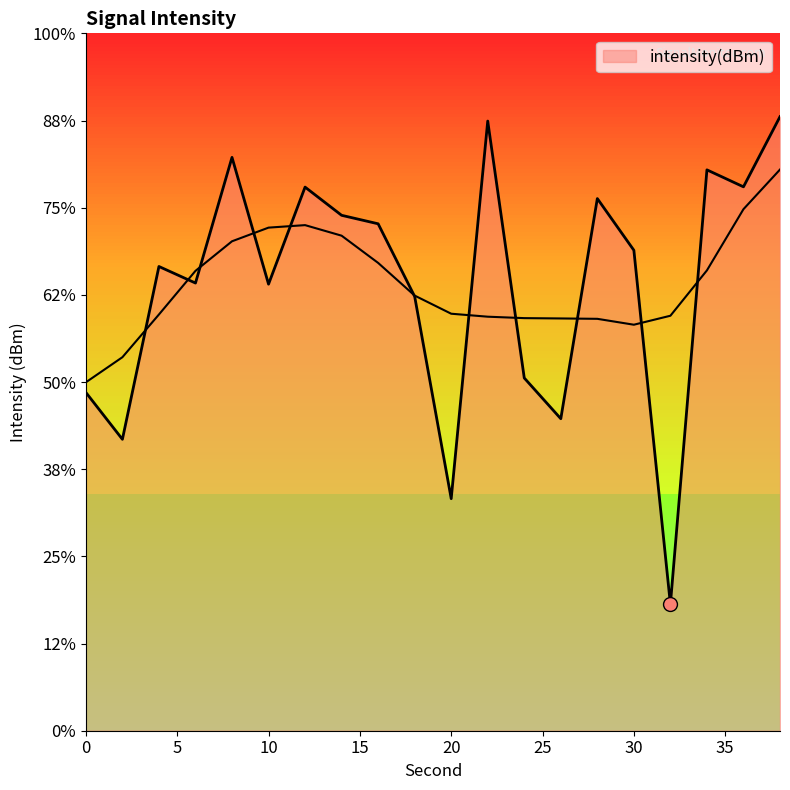

Where does the data first go above -132?

8